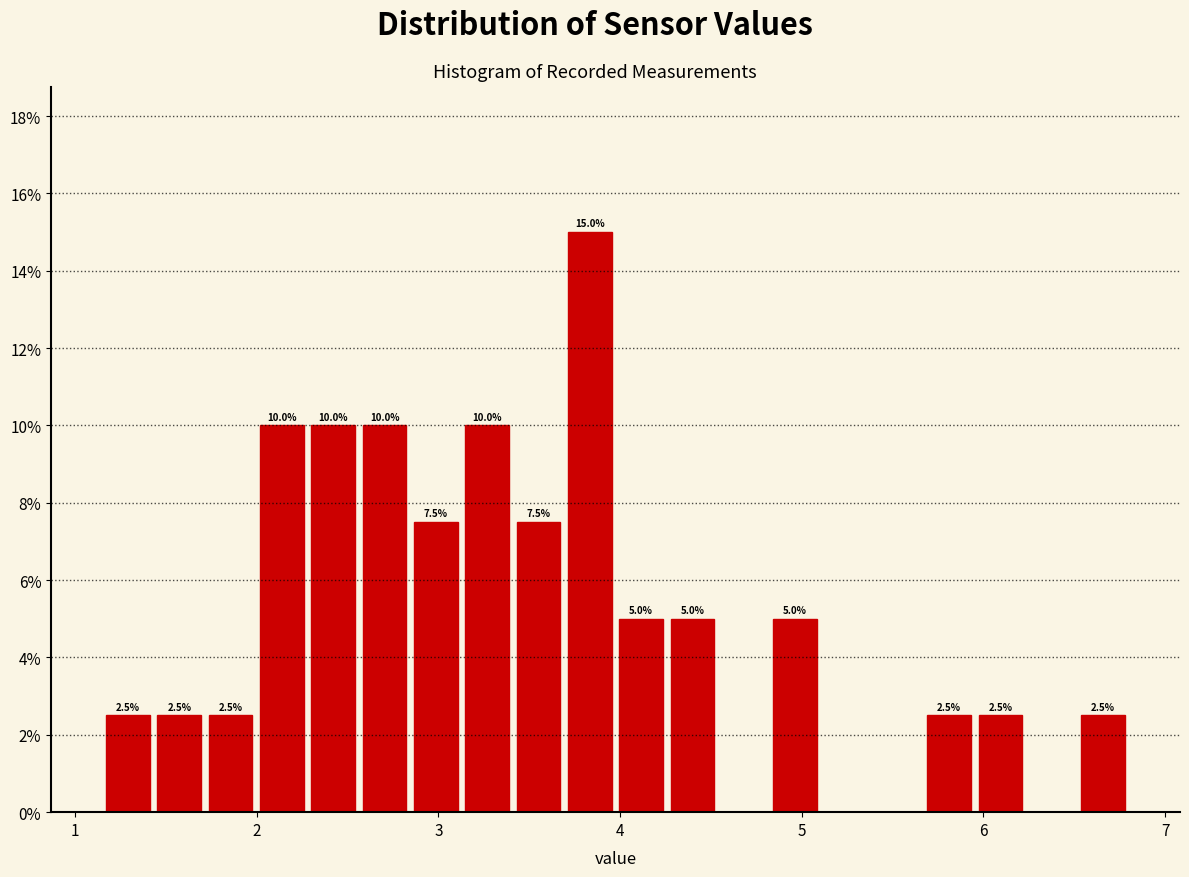

Read against the x-axis, roughly where is the centre of the tallest bar?

3.8